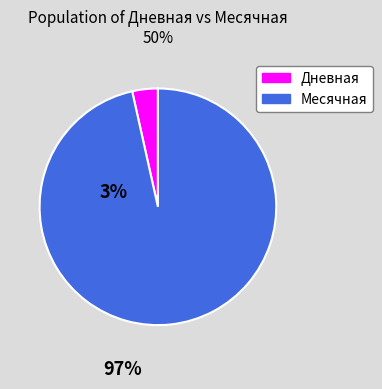

Count the number of slices in the pie.

2